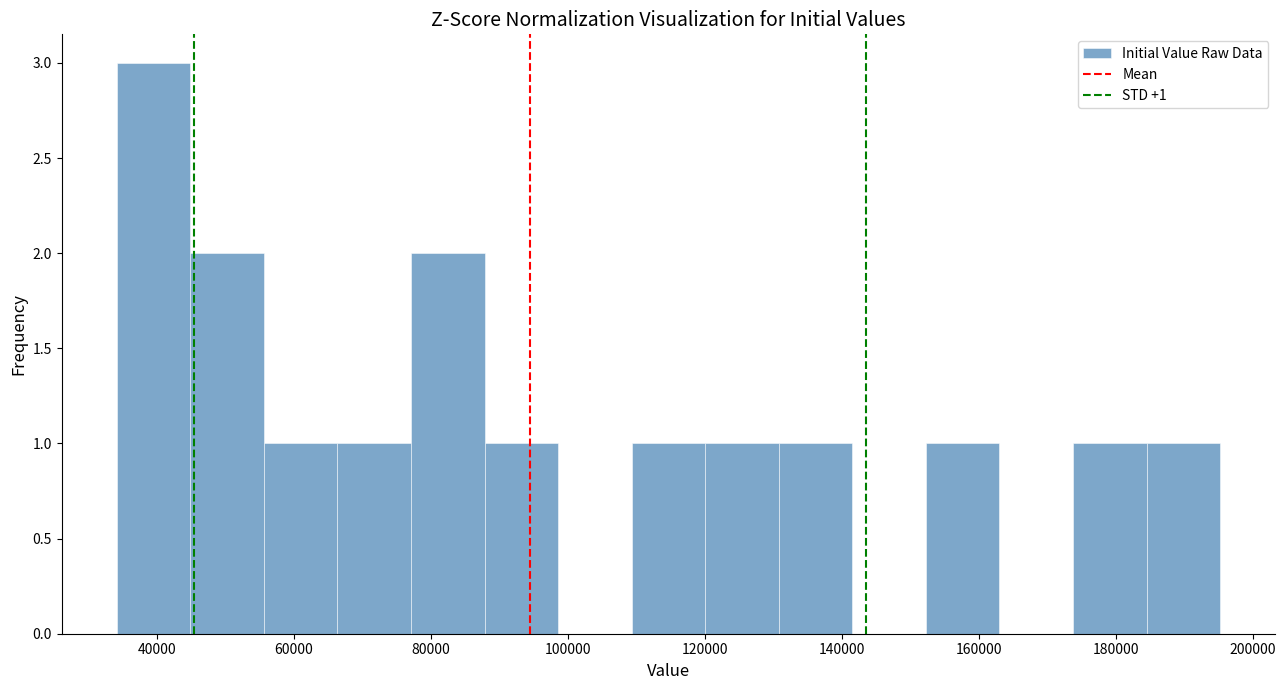

Which range on the x-axis has the tallest bar?

34000 to 44000